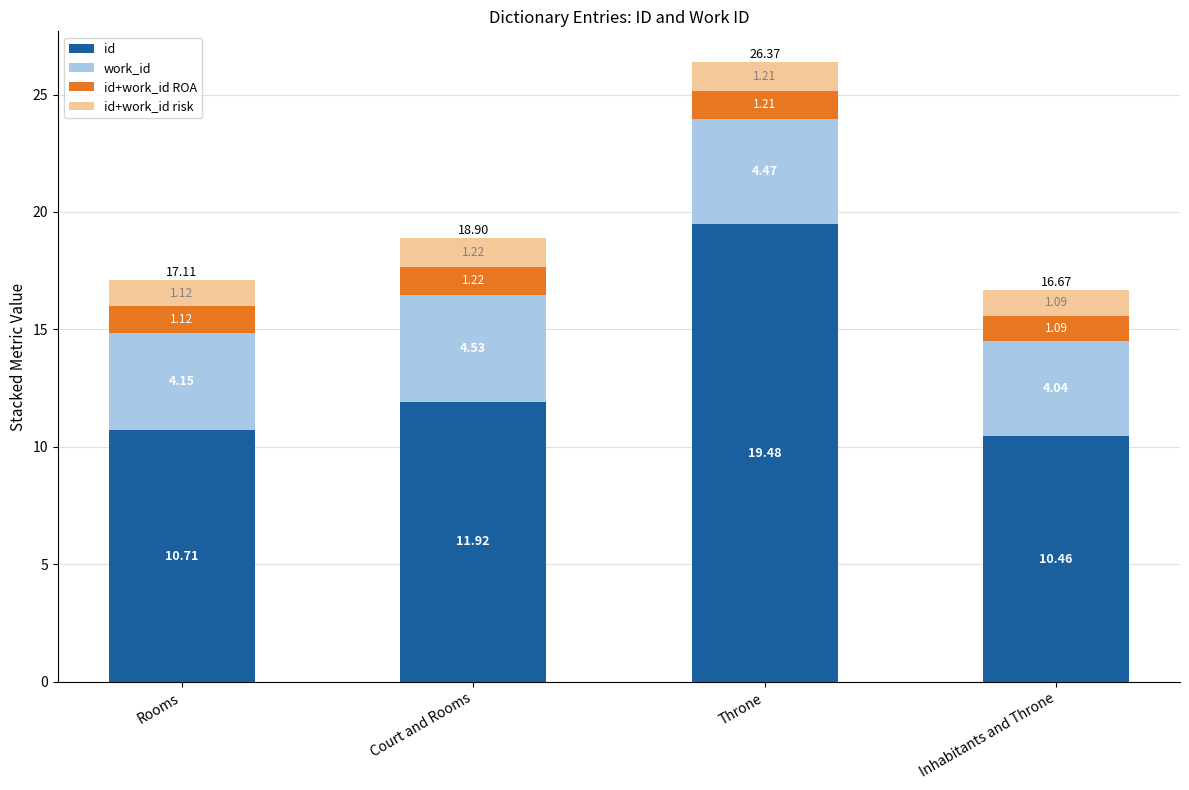

What is the sum of all id values?

52.6